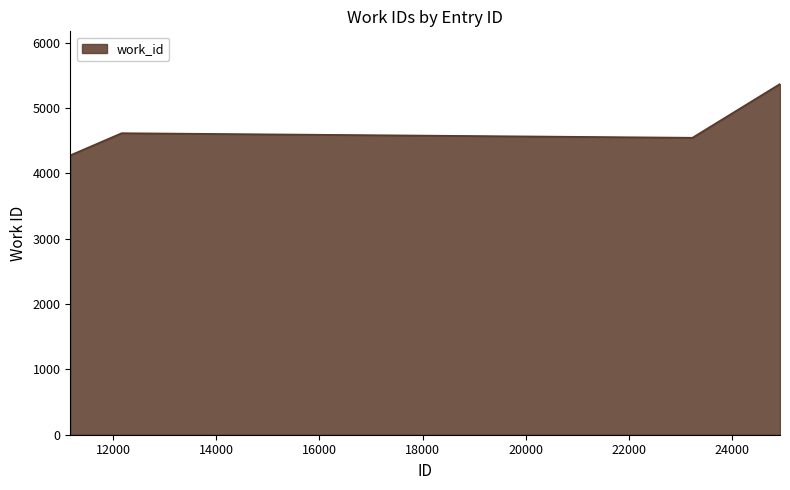

What is the minimum value shown in the chart?

4274